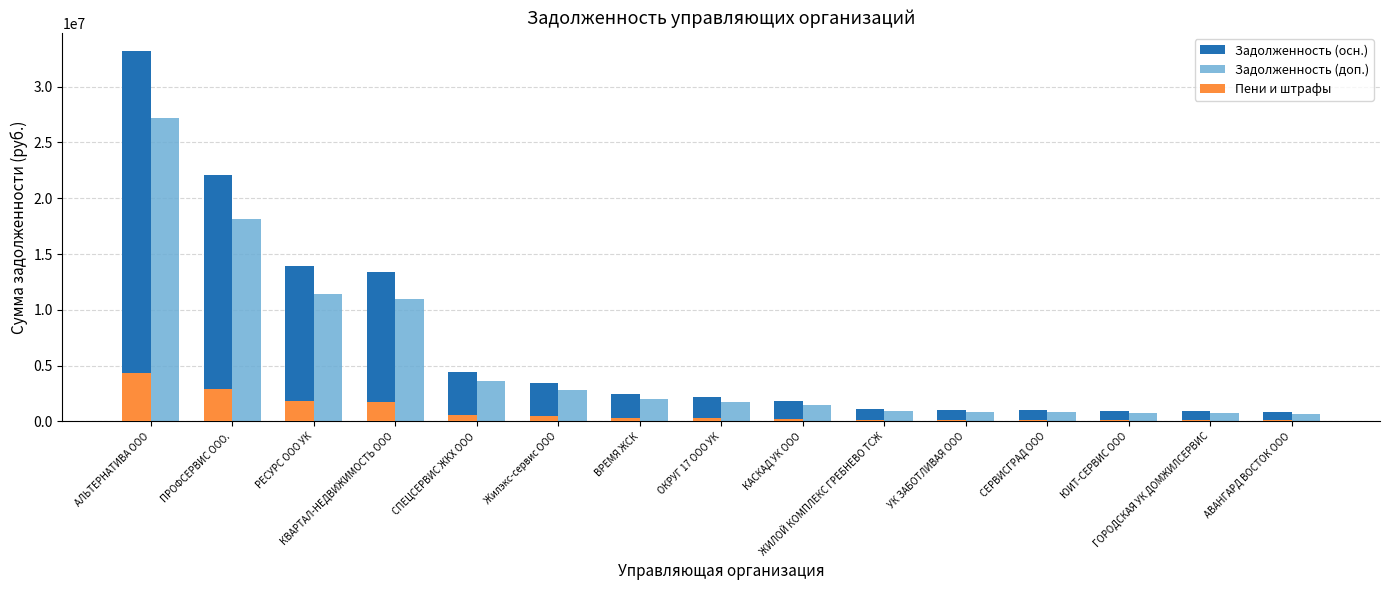

List the series in order of their overall mean, highest first.

Задолженность (осн.), Задолженность (доп.), Пени и штрафы